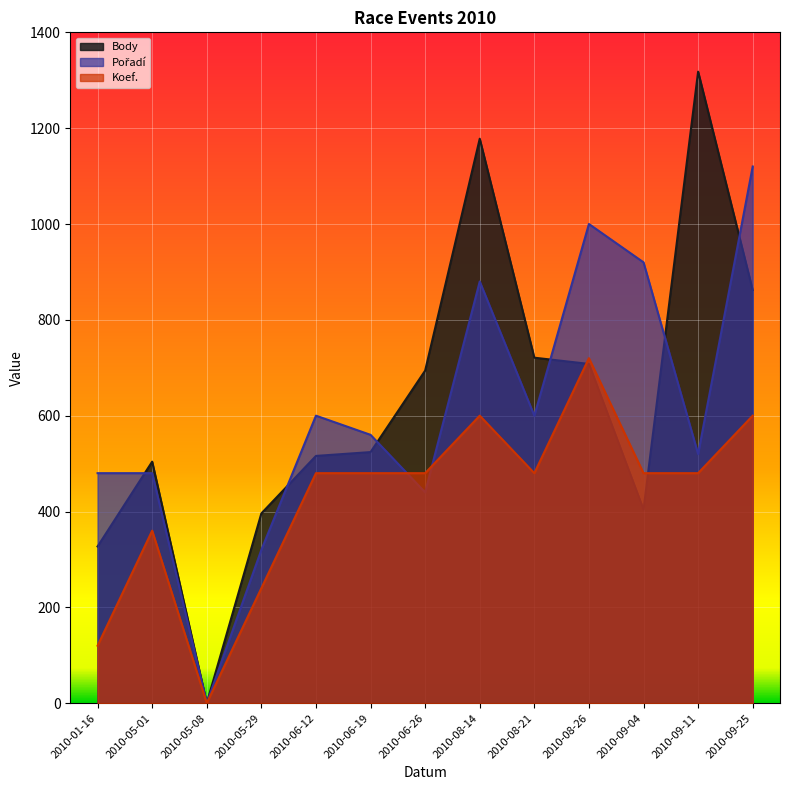

True or false: Body has a value of 327 at 2010-01-16.

True